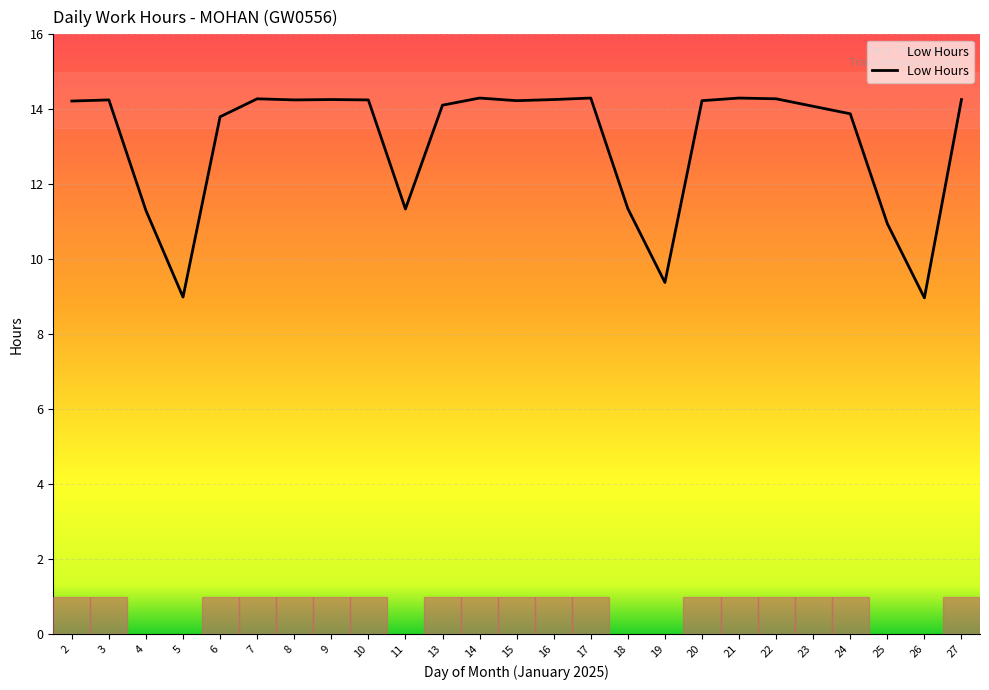

What is the smallest value displayed?

9.0